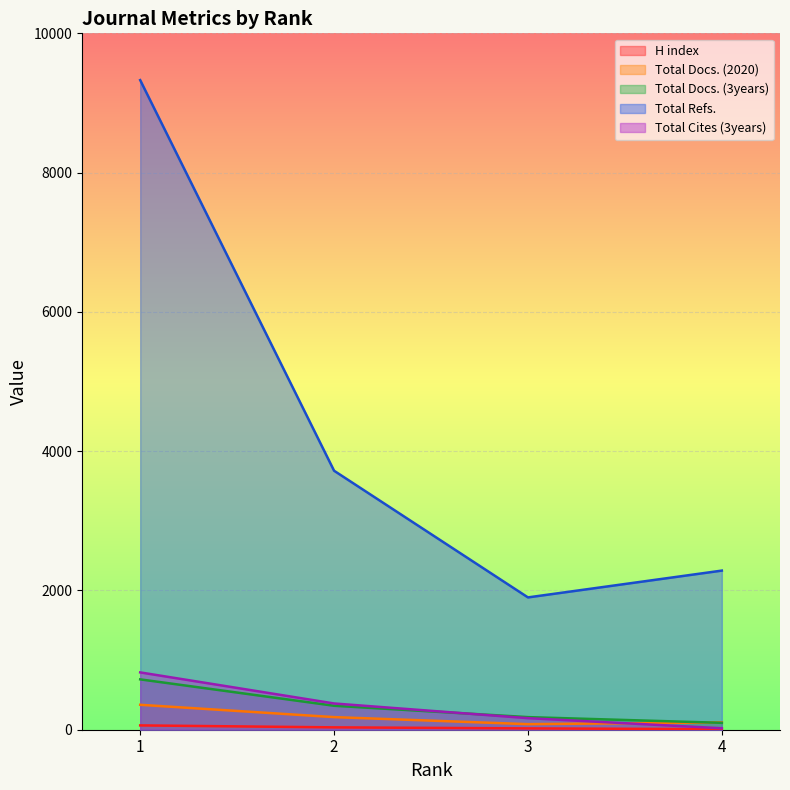

True or false: Total Cites (3years) has more than 1 points higher than both neighbors.

False